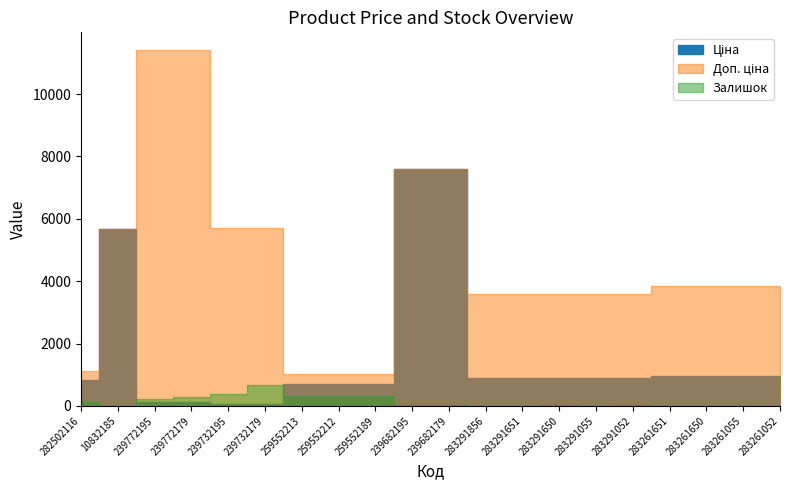

What is the difference between the Ціна values at 283261052 and 239772179?

849.4